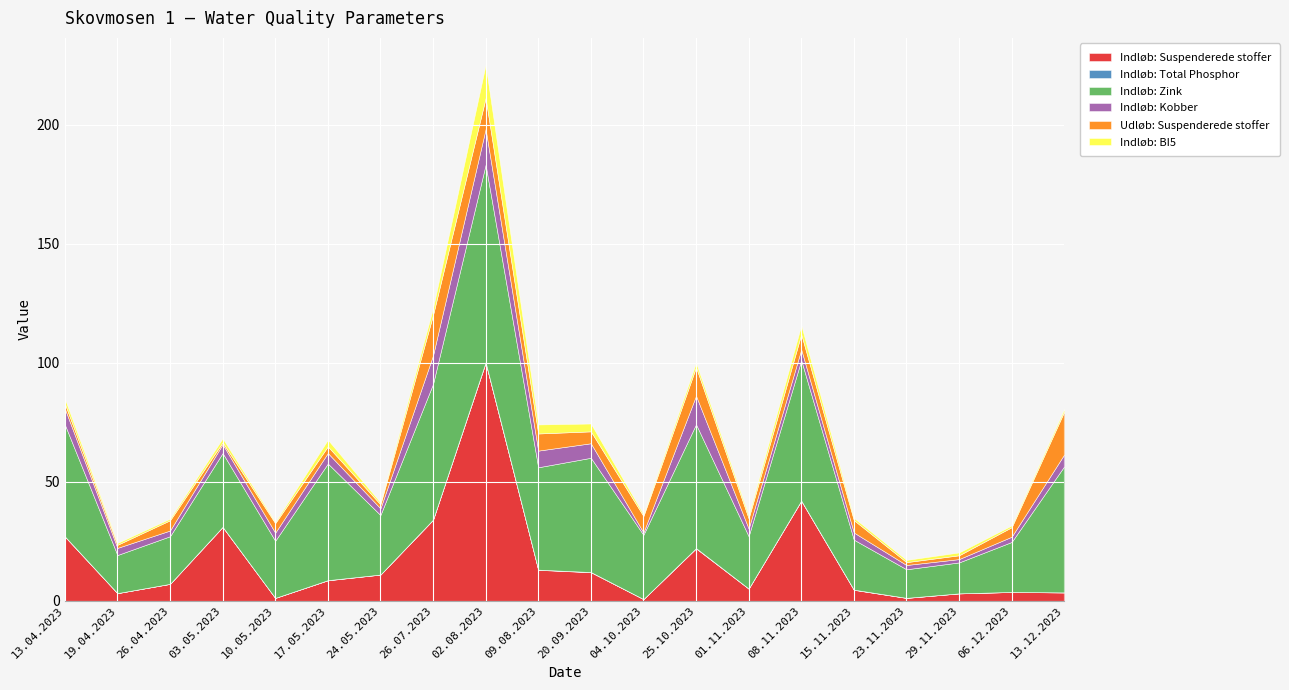

Does the chart display data point markers on the line(s)?

No